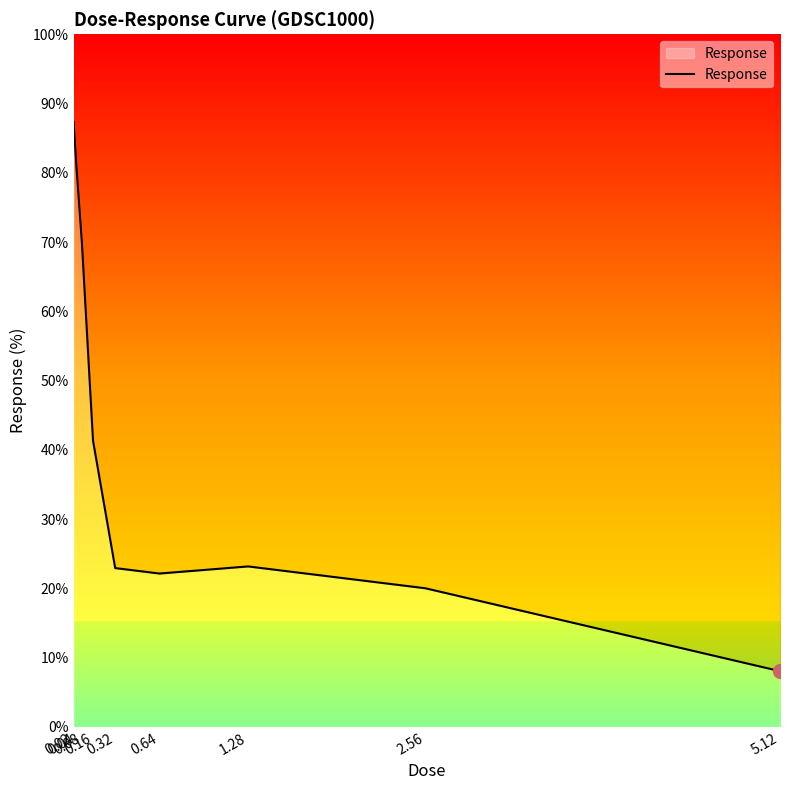

List the labels in order of value, largest first.

0.02, 0.04, 0.08, 0.16, 1.28, 0.32, 0.64, 2.56, 5.12